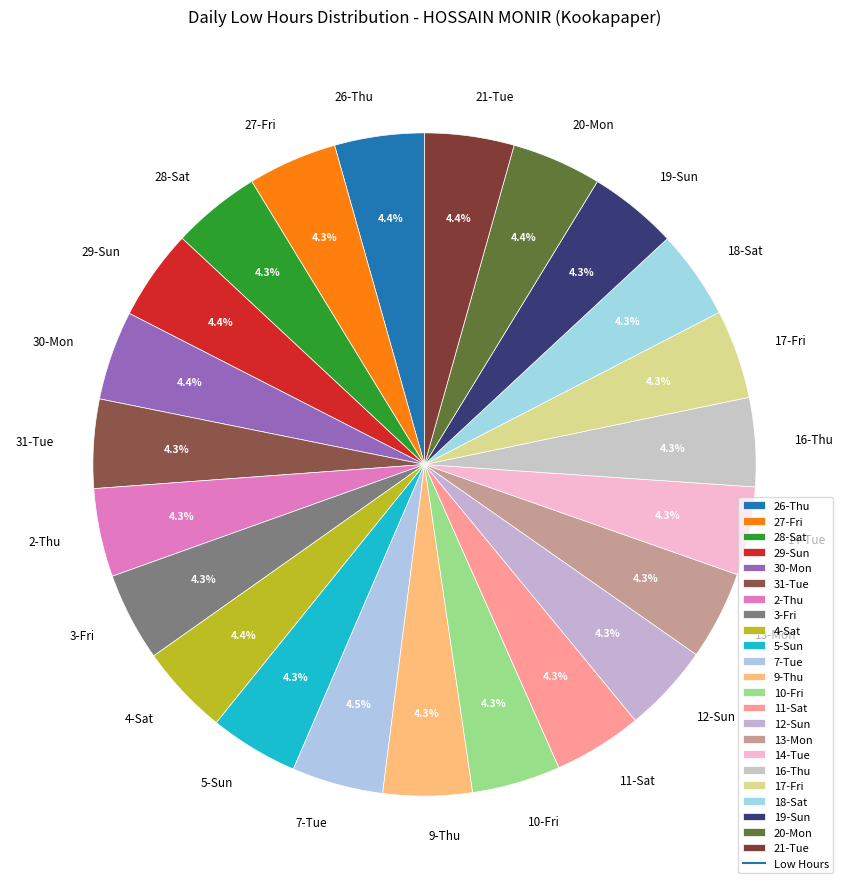

How many segments does this pie chart have?

23